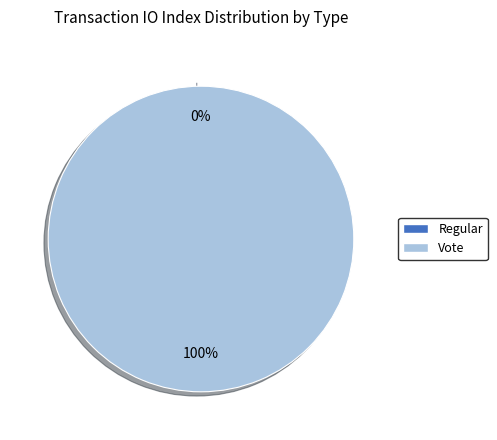

True or false: Vote accounts for 100% of the total.

True